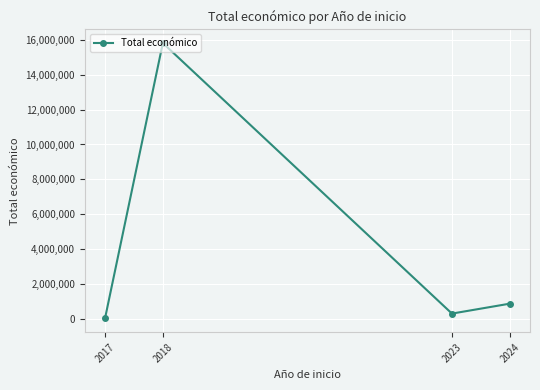

Reading left to right, list all the values displayed in this chart.

23096	15818521	300000	869211